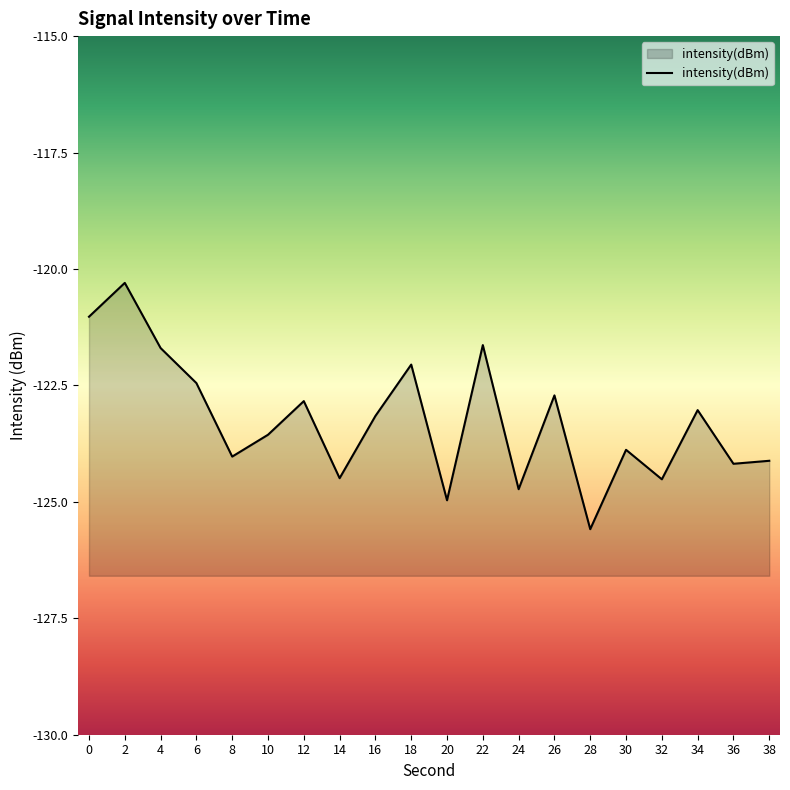

How many points are lower than both their immediate neighbors (excluding endpoints)?

7